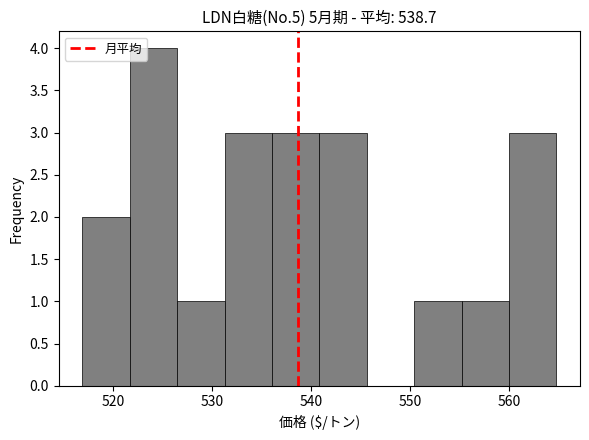

Reading left to right, list every bar in this chart as the range it spans on the x-axis followed by its height. Neither the bar edges nor the heights are printed on the chart, so give them approximately, as read against the axes.

517 to 522: 2
522 to 526: 4
526 to 531: 1
531 to 536: 3
536 to 541: 3
541 to 546: 3
546 to 550: 0
550 to 555: 1
555 to 560: 1
560 to 565: 3